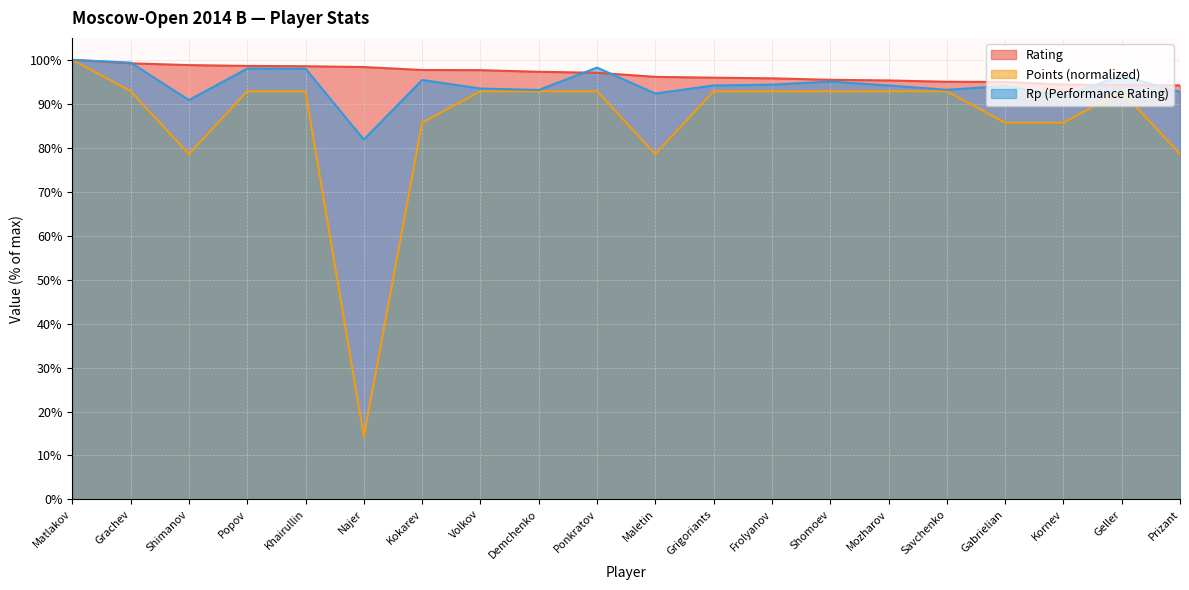

Where do Rating and Rp first cross each other?

Grachev and Shimanov